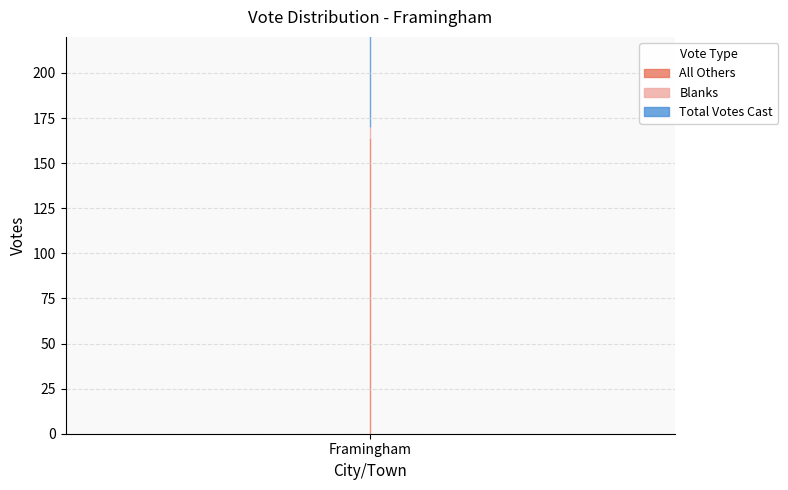

What is the minimum value shown in the chart?

6